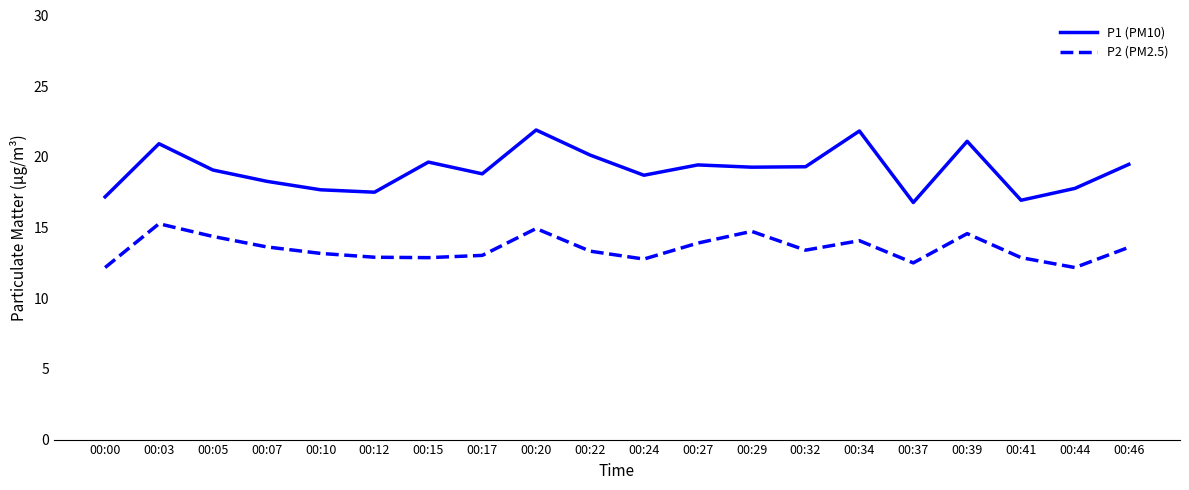

Which category has the highest value in the P2 (PM2.5) series?

00:03